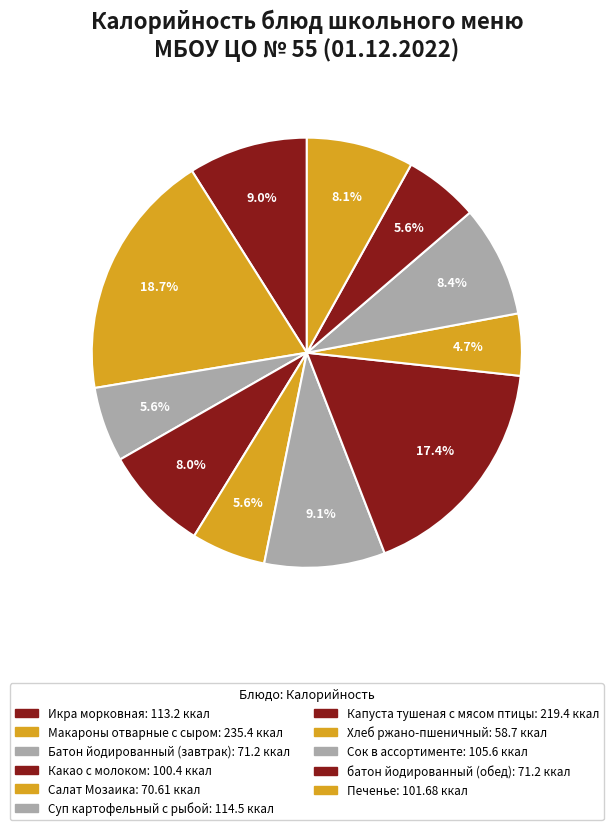

How many slices are in this pie chart?

11